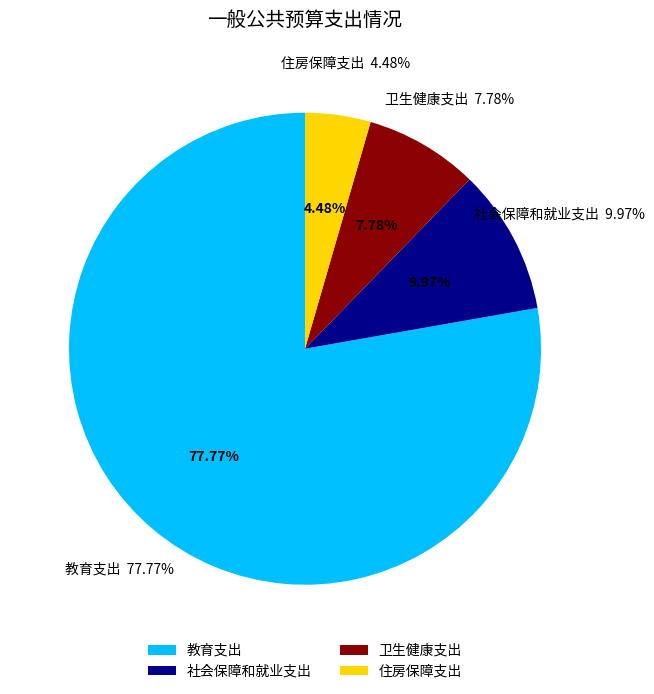

Which category has the biggest portion of the pie?

教育支出